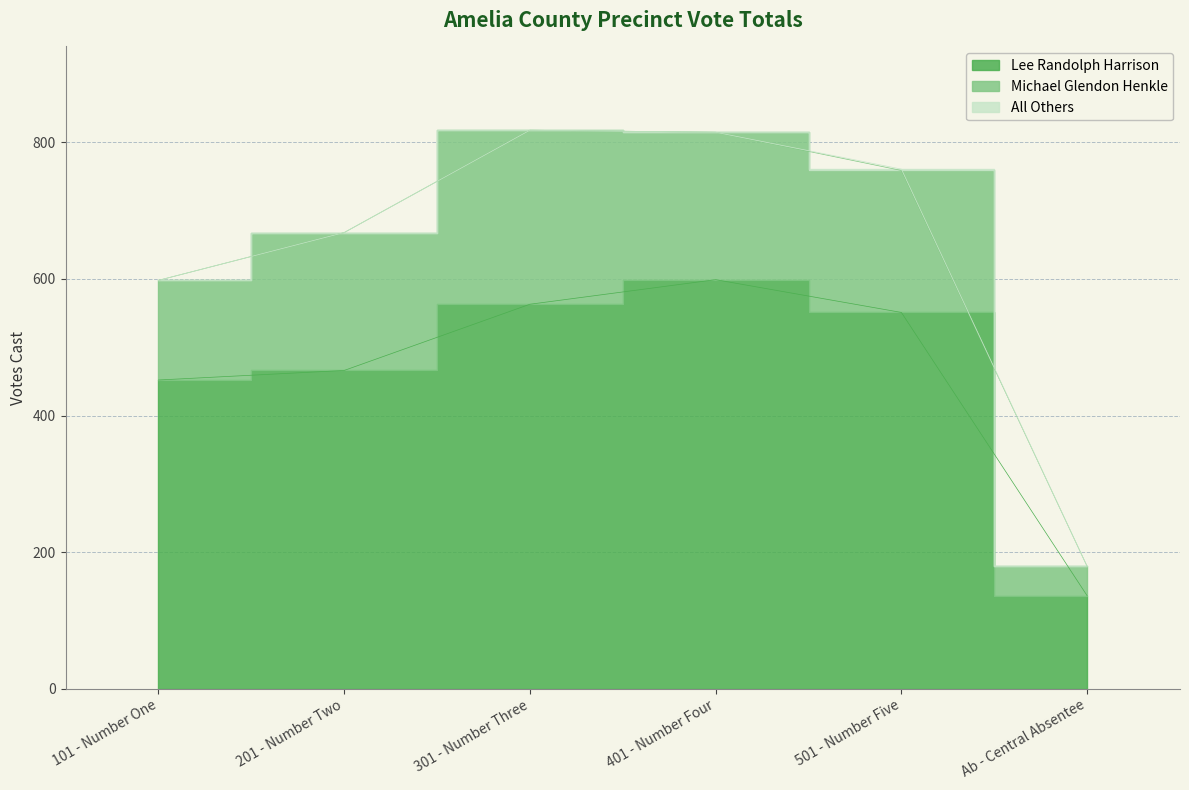

True or false: All Others has a value of 0 at 401 - Number Four.

True